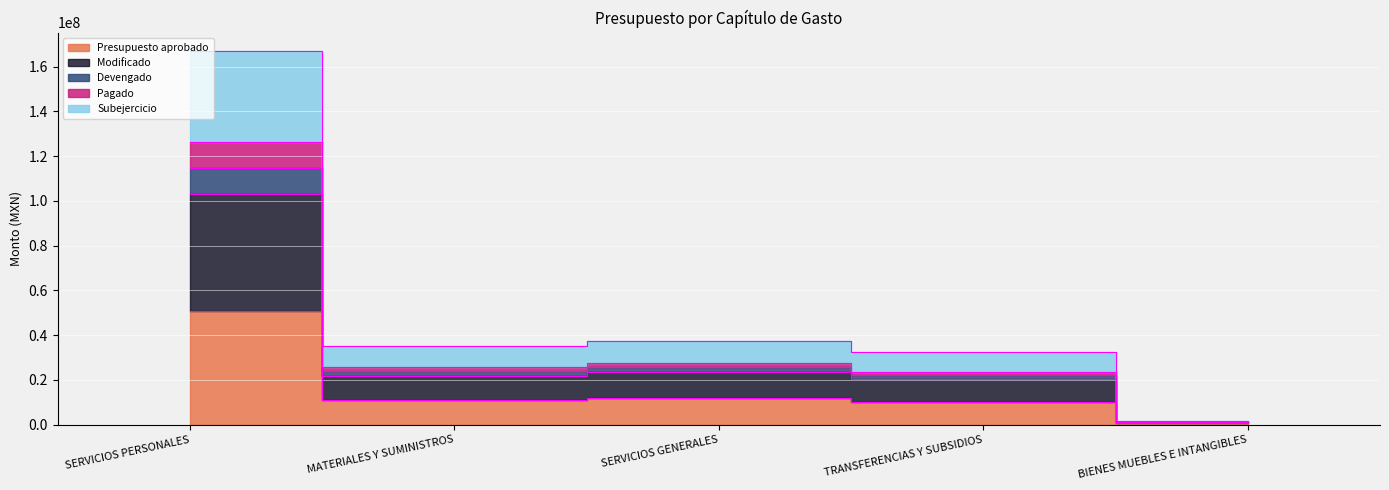

How many series are shown in this chart?

5